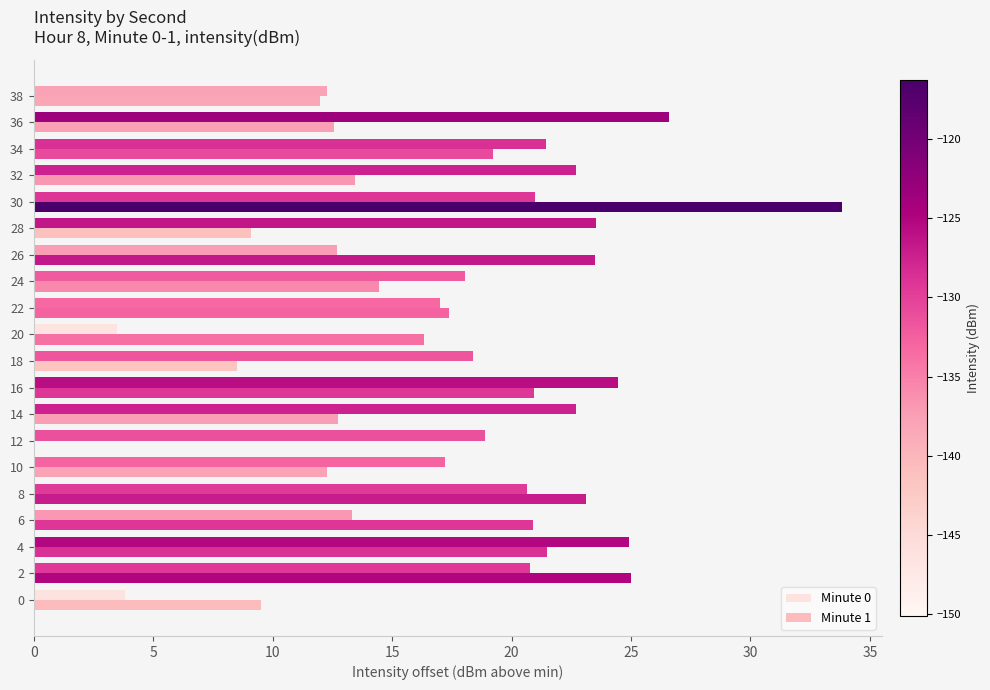

How many data points in Minute 0 are above 20?

10